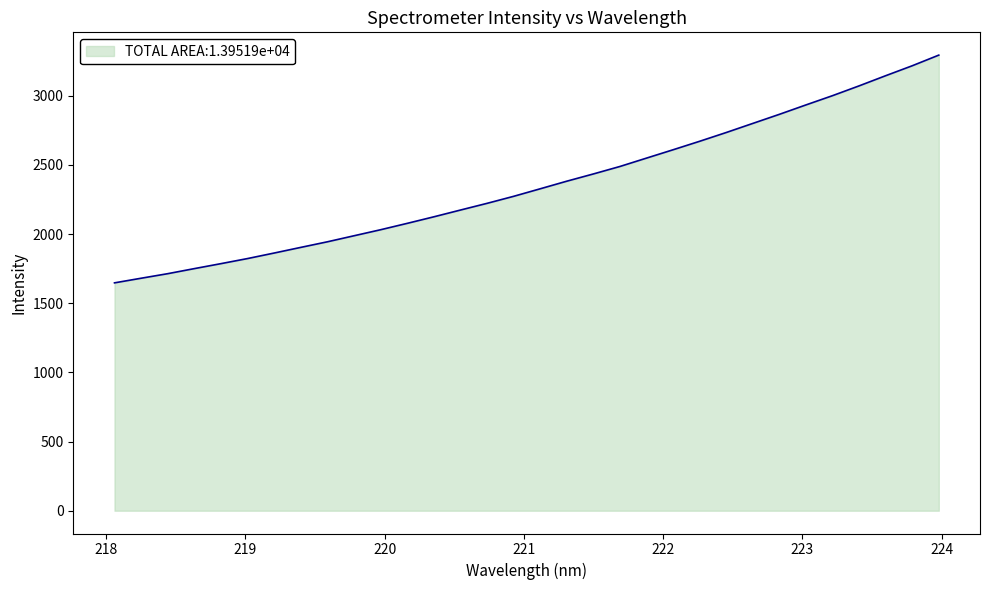

What is the difference between the maximum and minimum values?

1646.6